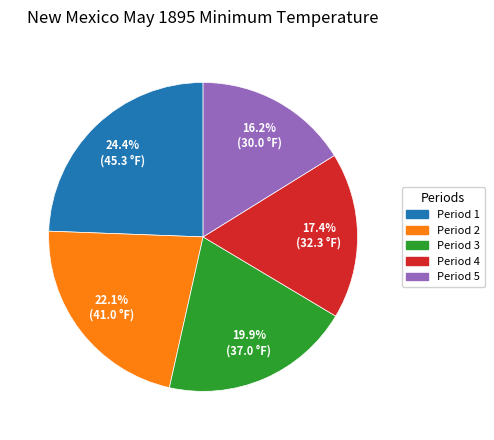

What percentage is NOT represented by Period 1?

75.6%